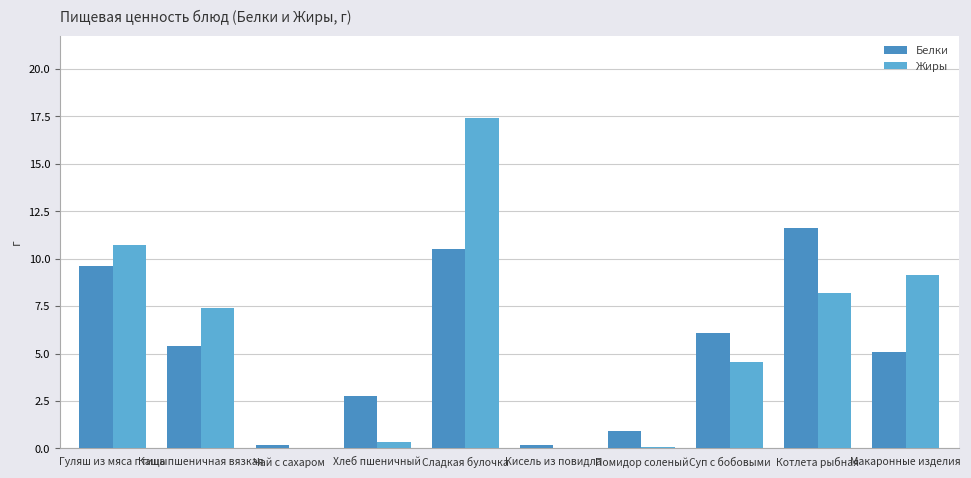

Count the number of categories in the chart.

10